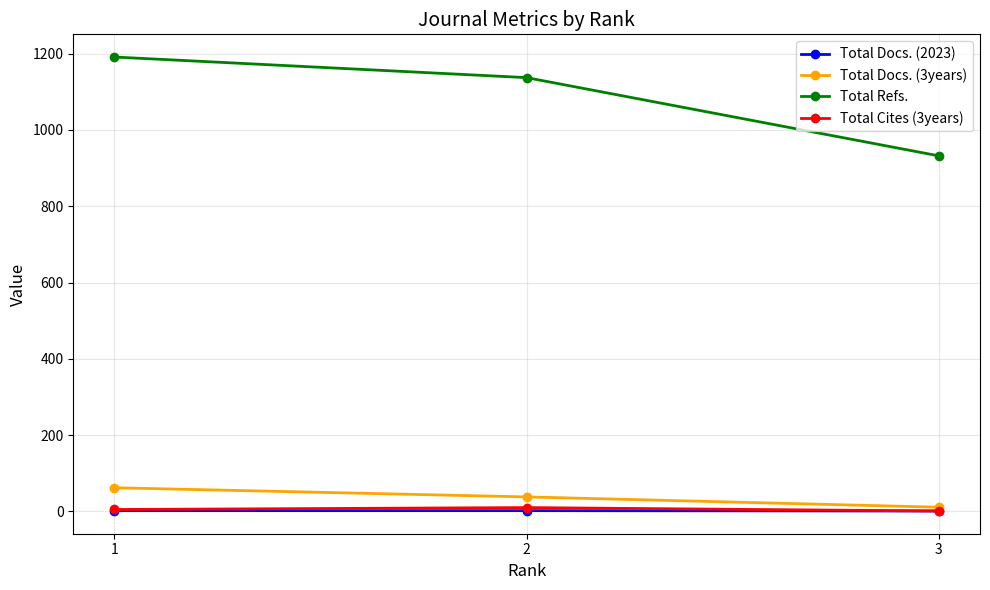

The value of Total Docs. (3years) at 1 is 62. True or false?

True